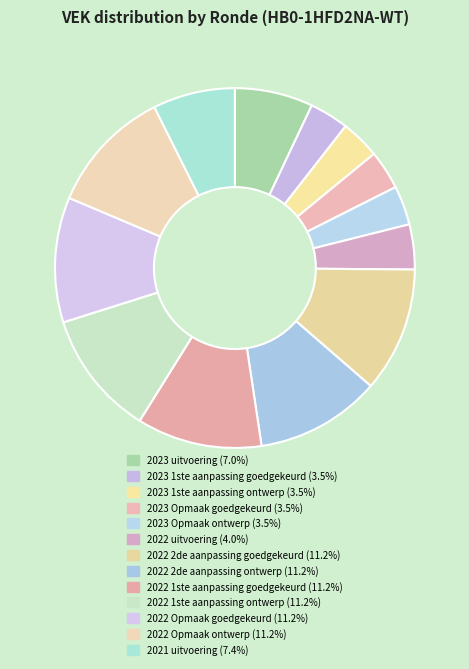

Rank the categories by value from highest to lowest.

2022 2de aanpassing goedgekeurd, 2022 2de aanpassing ontwerp, 2022 1ste aanpassing goedgekeurd, 2022 1ste aanpassing ontwerp, 2022 Opmaak goedgekeurd, 2022 Opmaak ontwerp, 2021 uitvoering, 2023 uitvoering, 2022 uitvoering, 2023 1ste aanpassing goedgekeurd, 2023 1ste aanpassing ontwerp, 2023 Opmaak goedgekeurd, 2023 Opmaak ontwerp